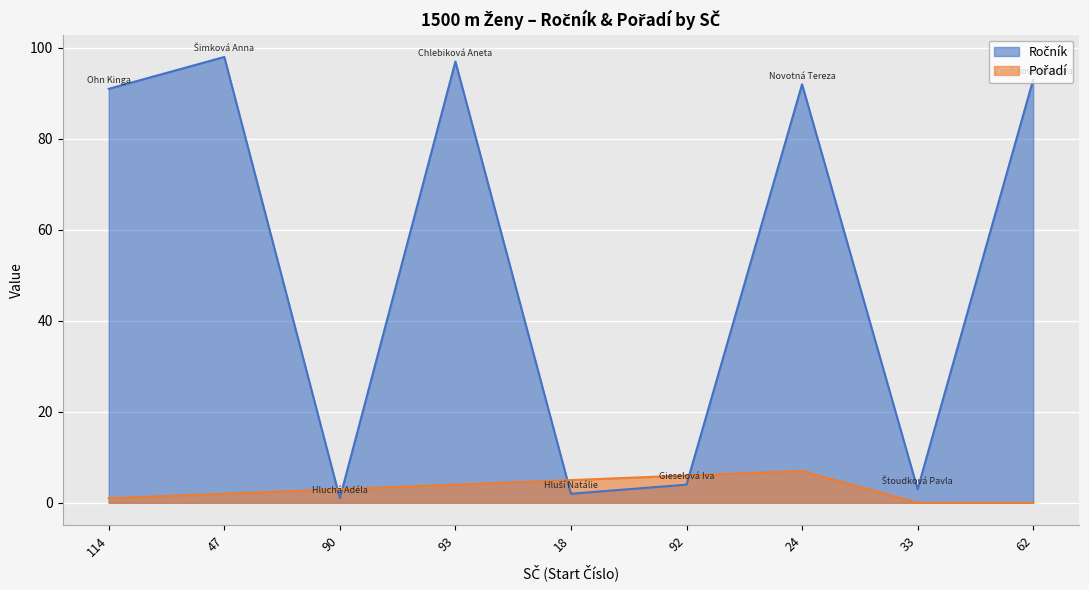

How many distinct data groups are displayed?

2